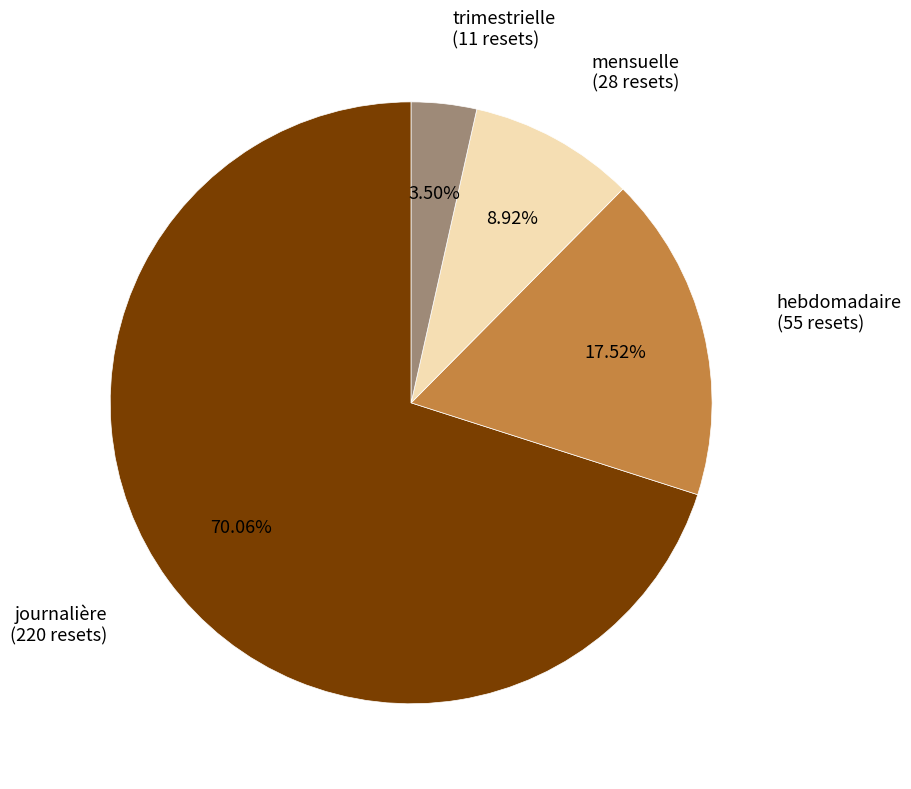

Is there any slice that represents more than half of the pie?

Yes